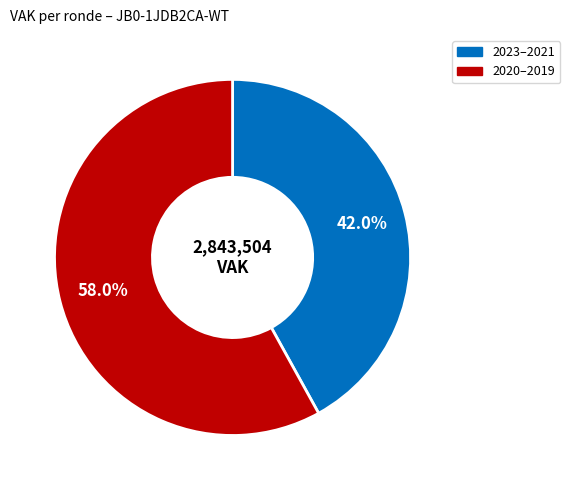

Is there any slice that represents more than half of the pie?

Yes